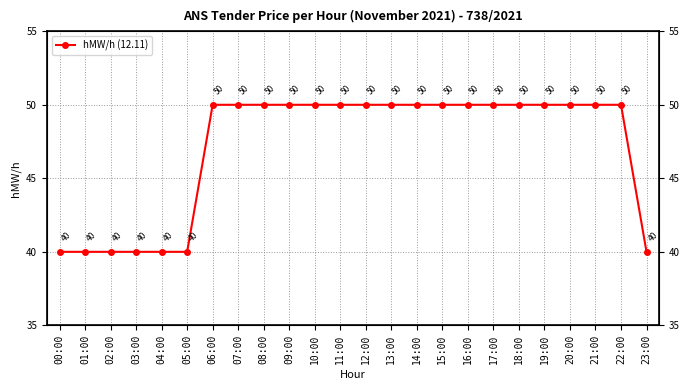

Reading right to left, list all the values displayed in this chart.

23:00=40	22:00=50	21:00=50	20:00=50	19:00=50	18:00=50	17:00=50	16:00=50	15:00=50	14:00=50	13:00=50	12:00=50	11:00=50	10:00=50	09:00=50	08:00=50	07:00=50	06:00=50	05:00=40	04:00=40	03:00=40	02:00=40	01:00=40	00:00=40